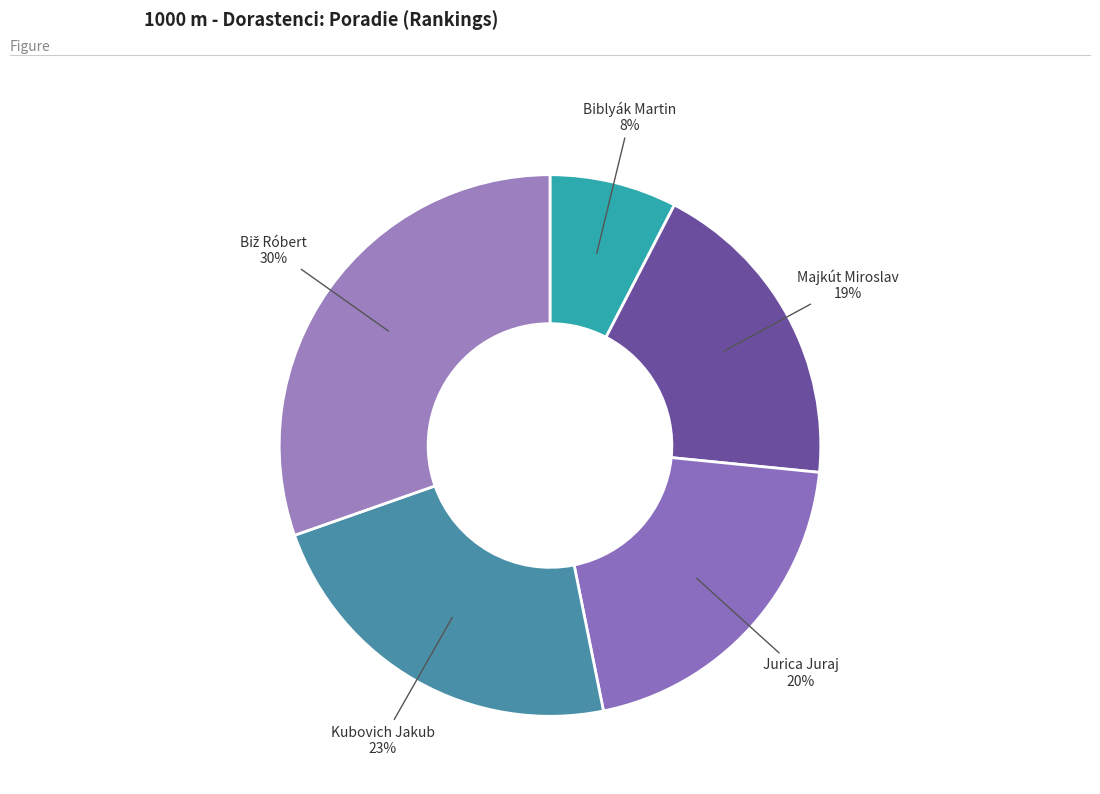

To the nearest percent, what portion does Kubovich Jakub represent?

23%